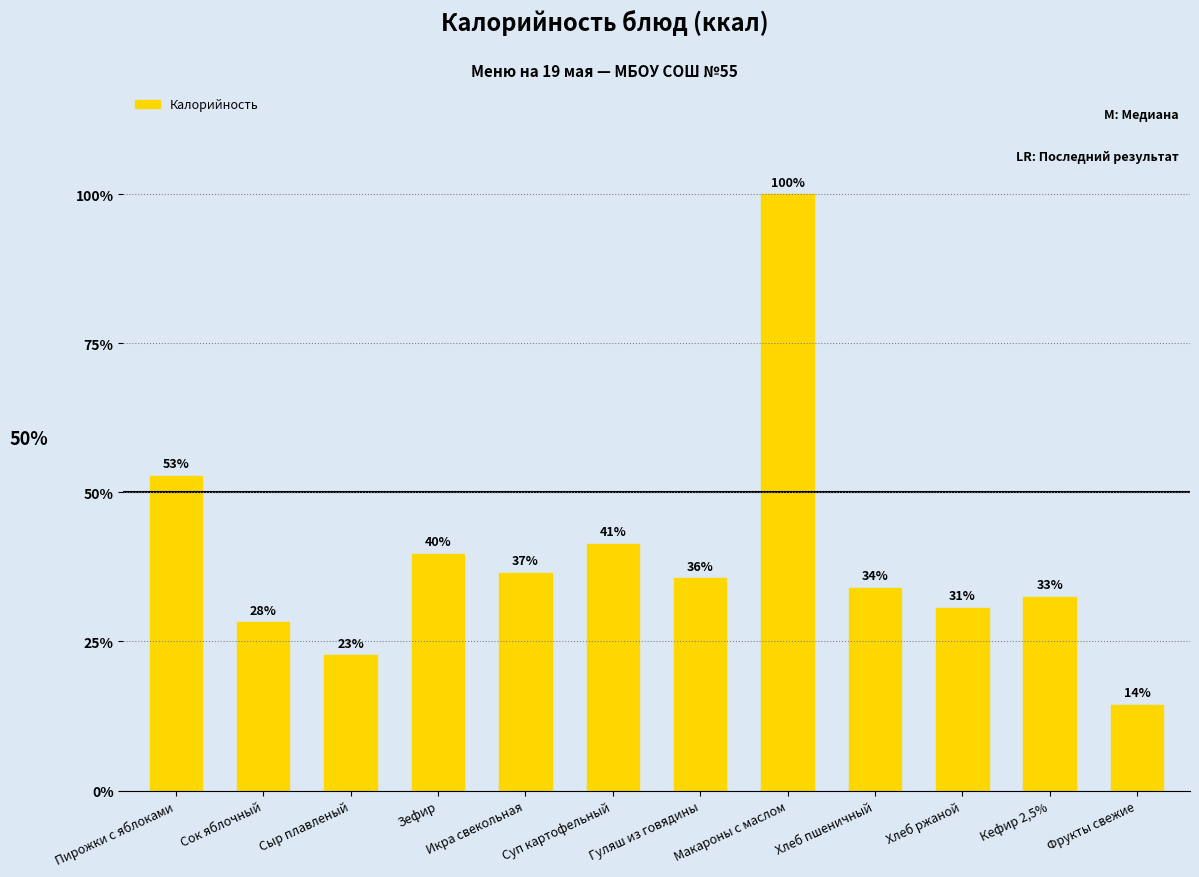

Does the chart contain any negative values?

No